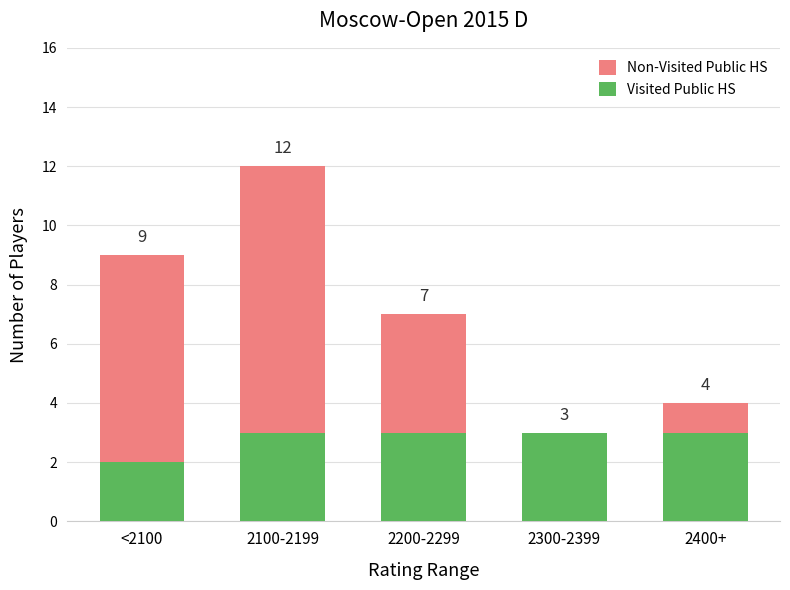

How many Visited Public HS values are between 3 and 4?

4